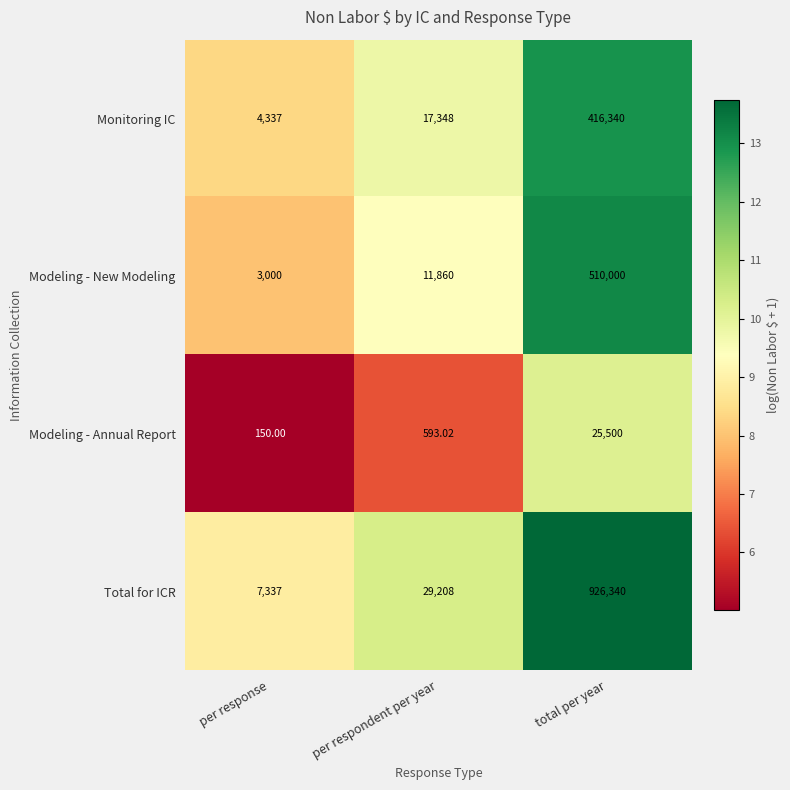

At total per year, list the series in order from largest to smallest.

Total for ICR, Modeling - New Modeling, Monitoring IC, Modeling - Annual Report